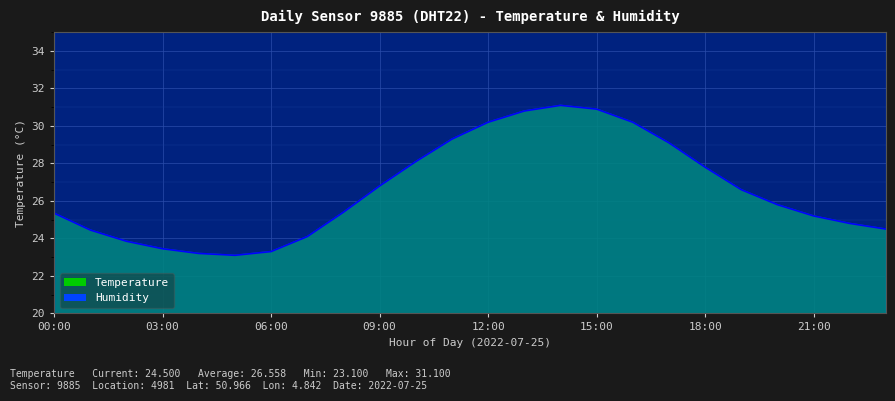

True or false: Humidity (line) and Temperature (line) intersect in this chart.

False